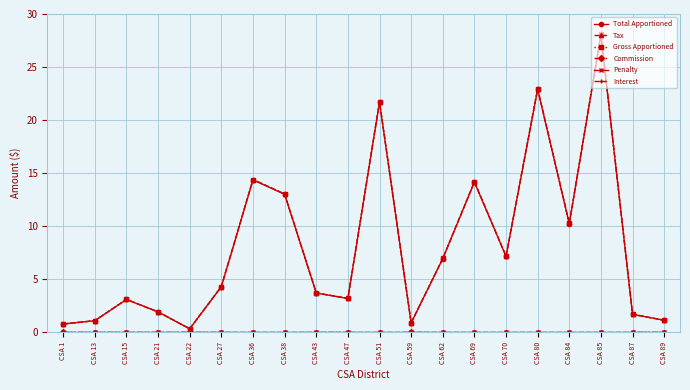

What is the spread (max minus min) of values at CSA 84?

10.3